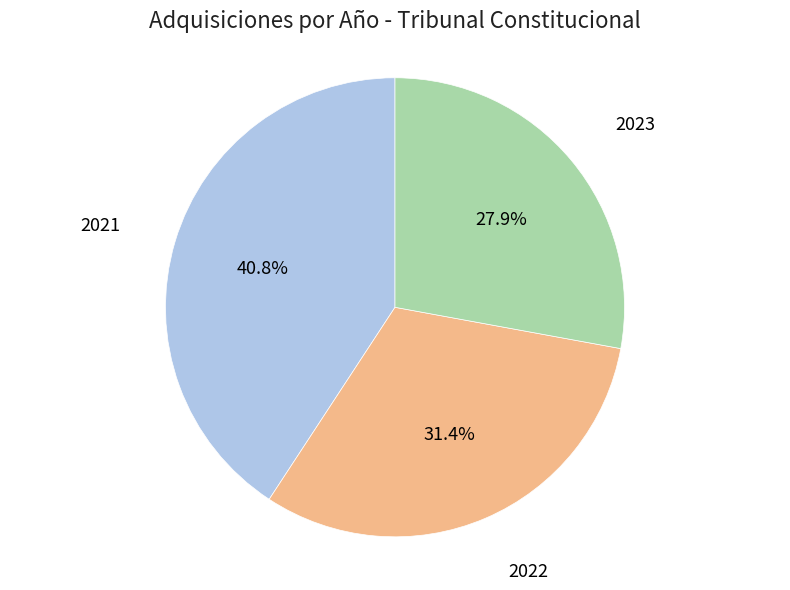

To the nearest percent, what is the average slice percentage?

33%